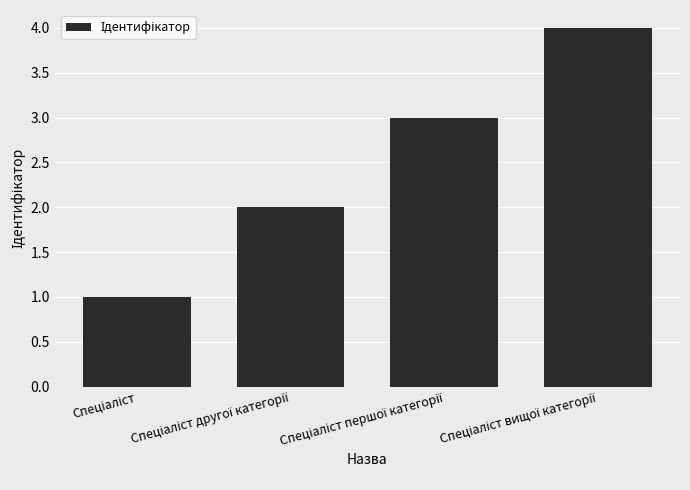

How many values are between 2 and 4?

3